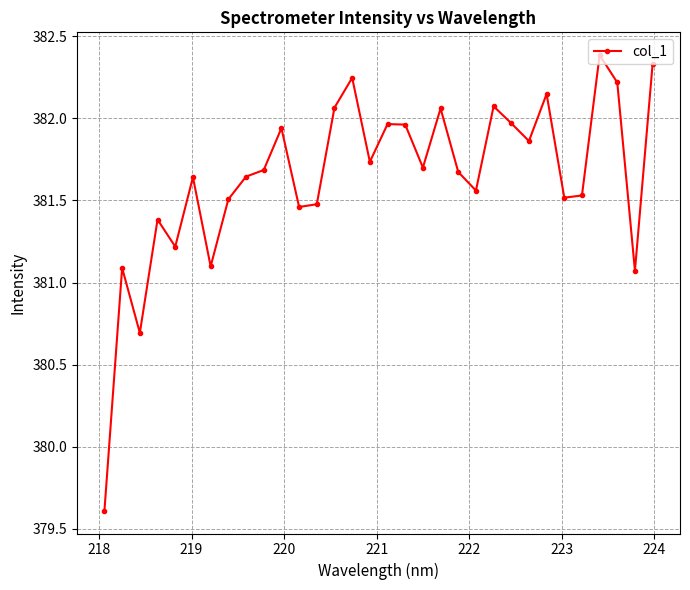

What is the value of the 1st point from the left?

379.6